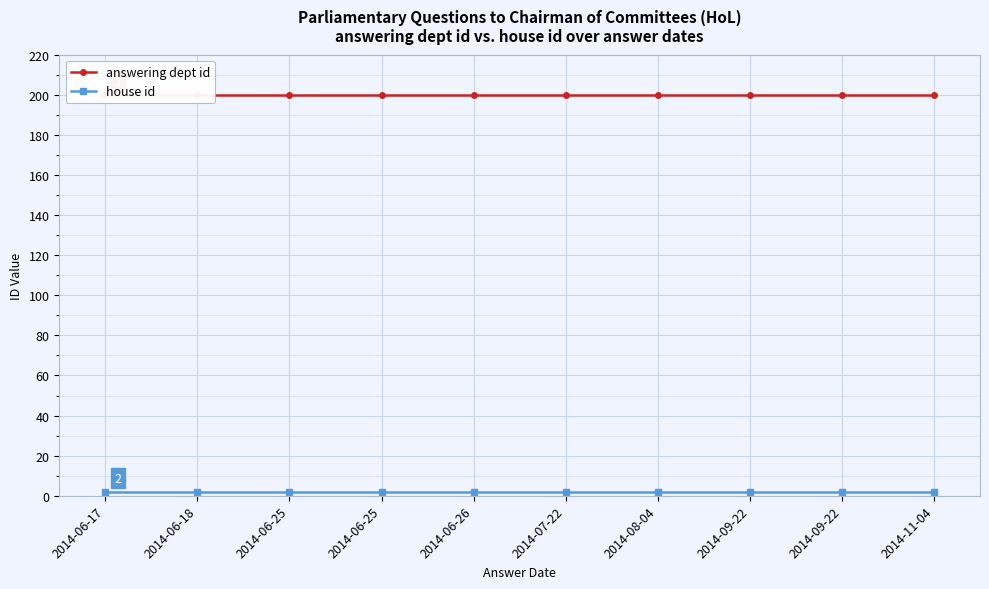

What is the value of the house id point at the 10th from the left?

2